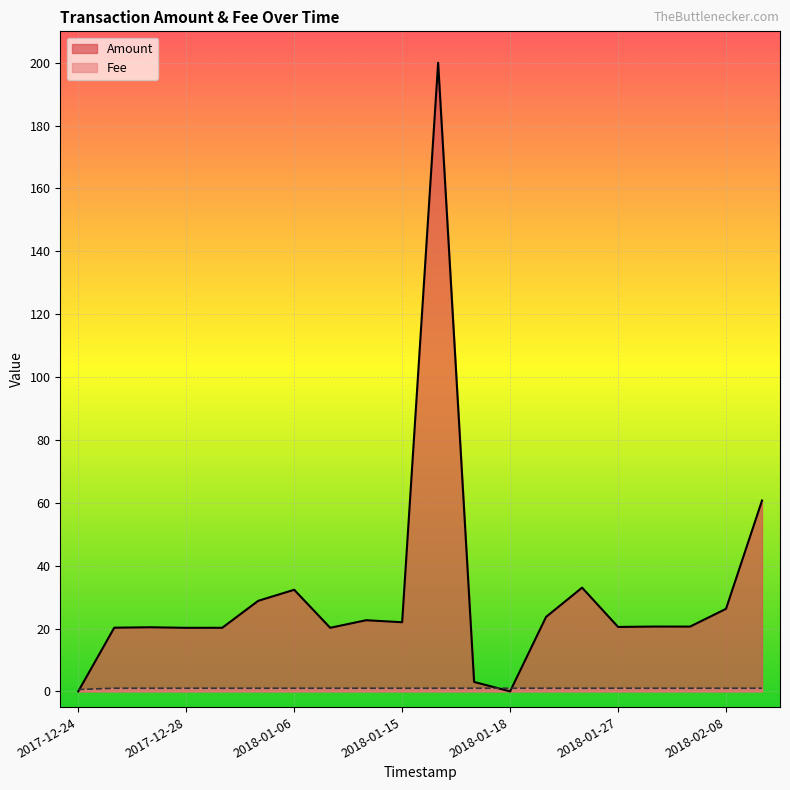

At how many categories does at least one series exceed 0?

20